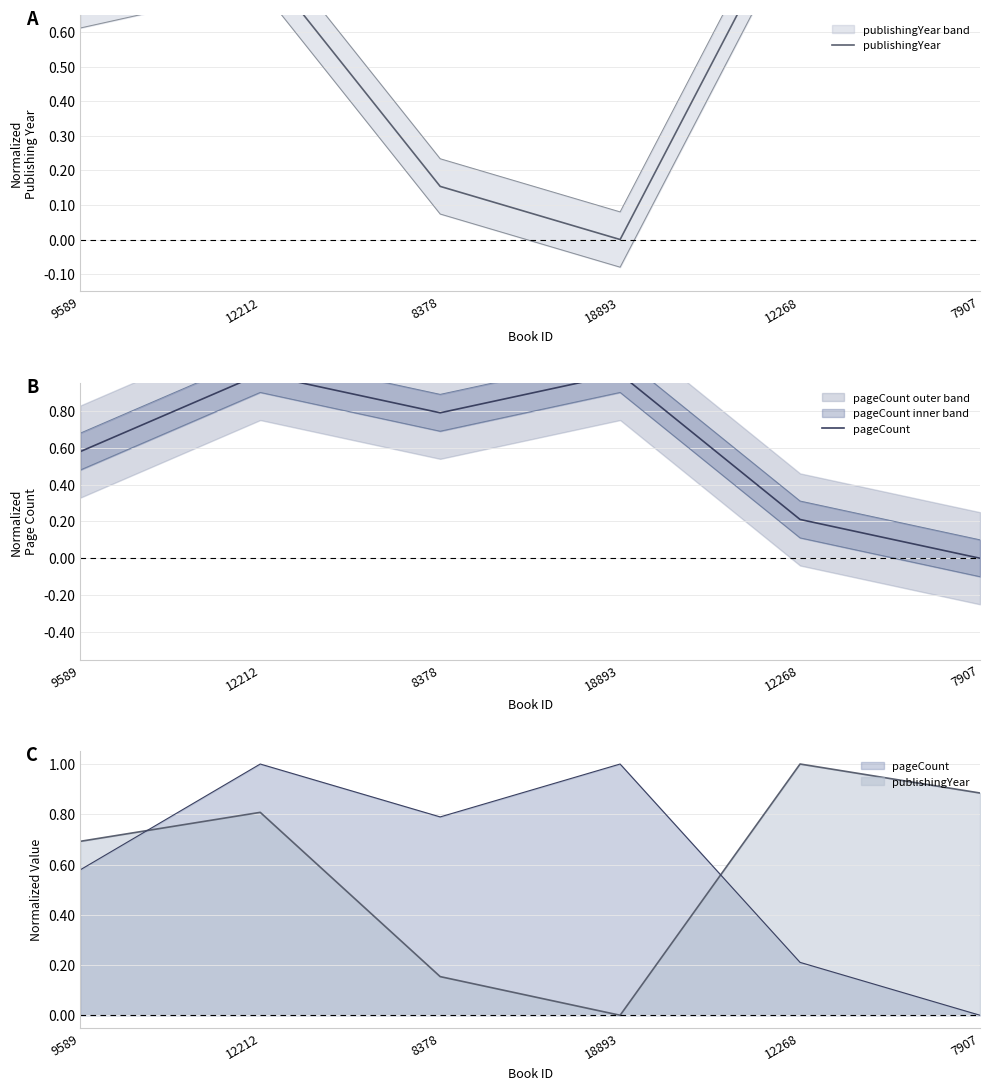

Reading right to left, extract all data points from this chart.

publishingYear: 0.9	1.0	0.0	0.2	0.8	0.7
pageCount: 0.0	0.2	1.0	0.8	1.0	0.6